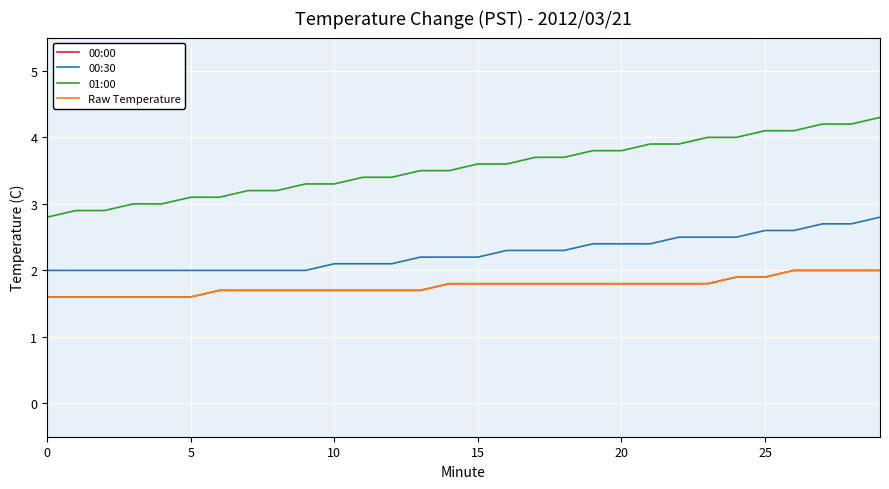

Does the chart display data point markers on the line(s)?

No